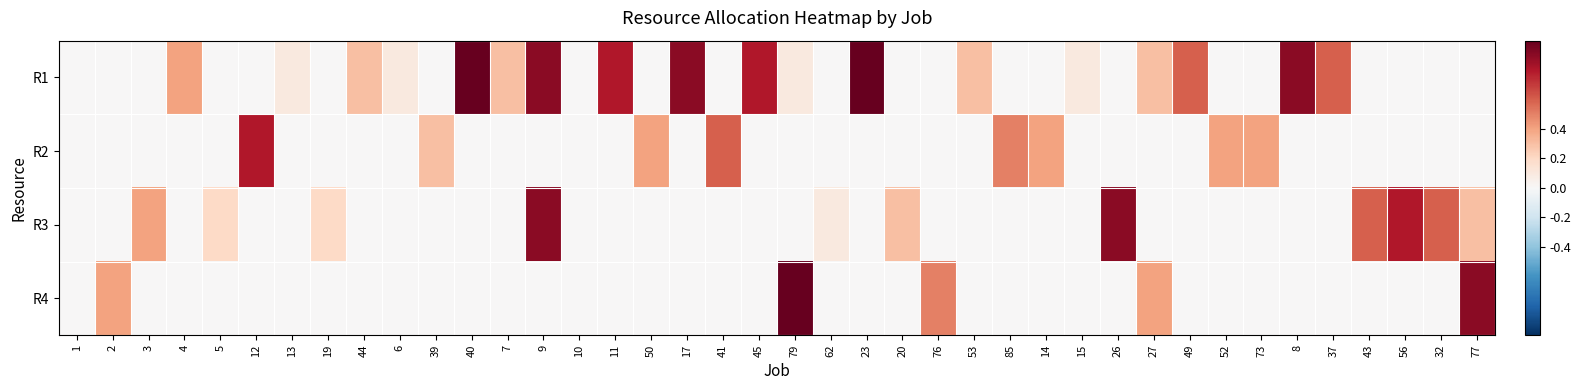

At 62, list the series in order from largest to smallest.

R3, R1, R2, R4